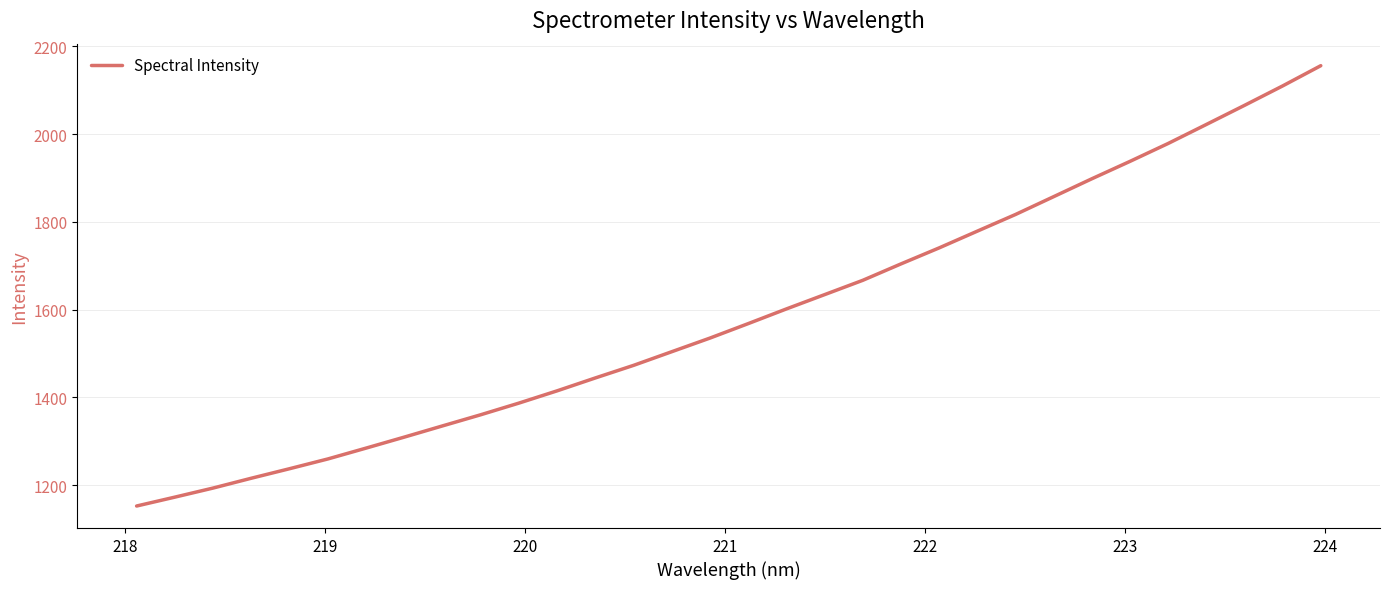

What is the greatest value displayed?

2156.0